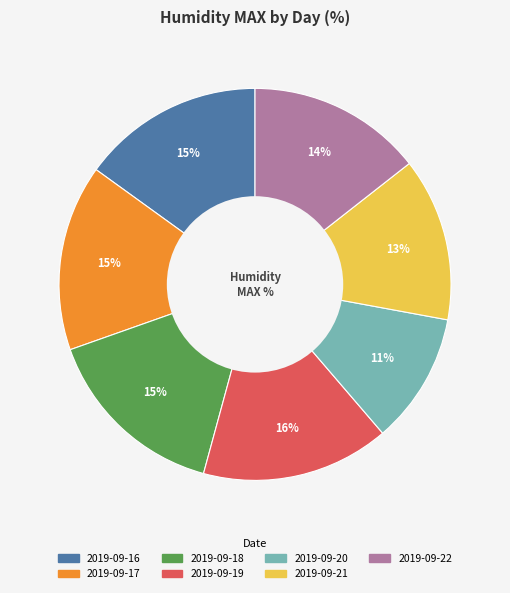

Is there a majority slice in this chart?

No